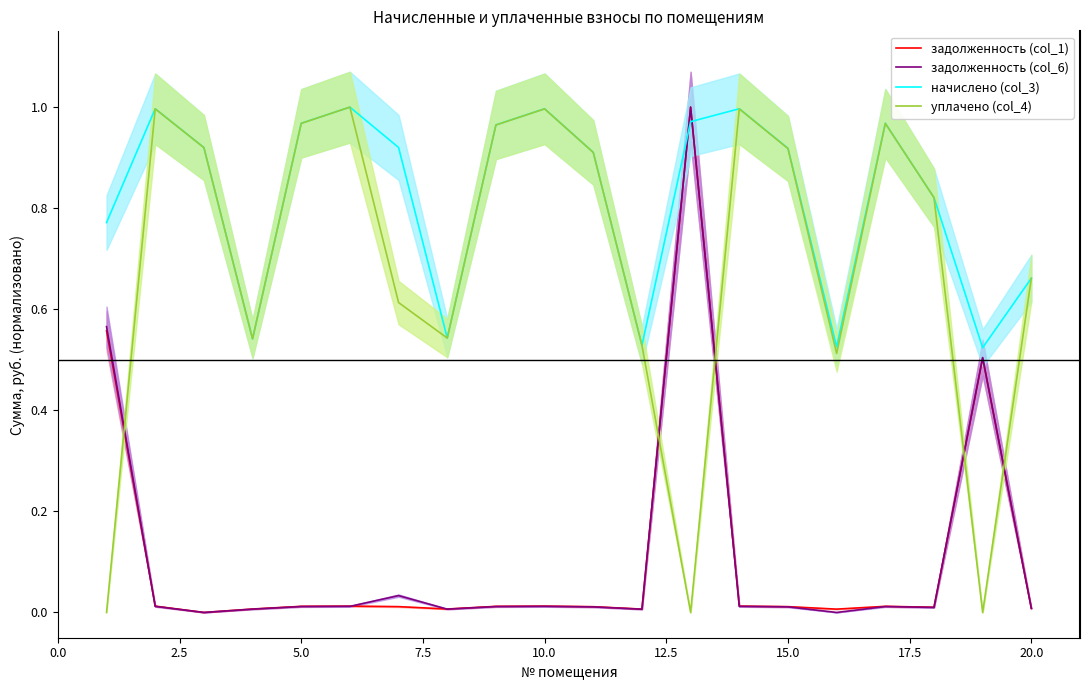

The value of начислено (col_3) at 10.0 is 0.4. True or false?

False